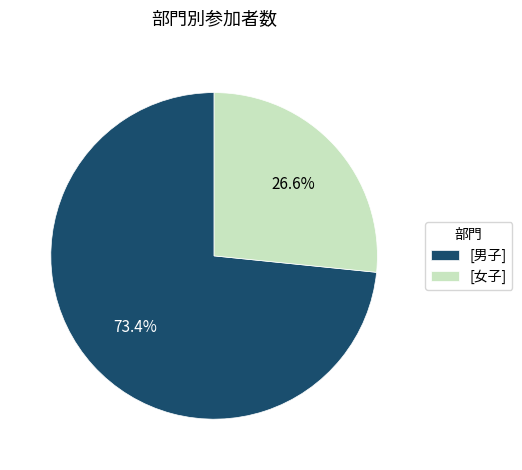

Which slice is the largest?

[男子]